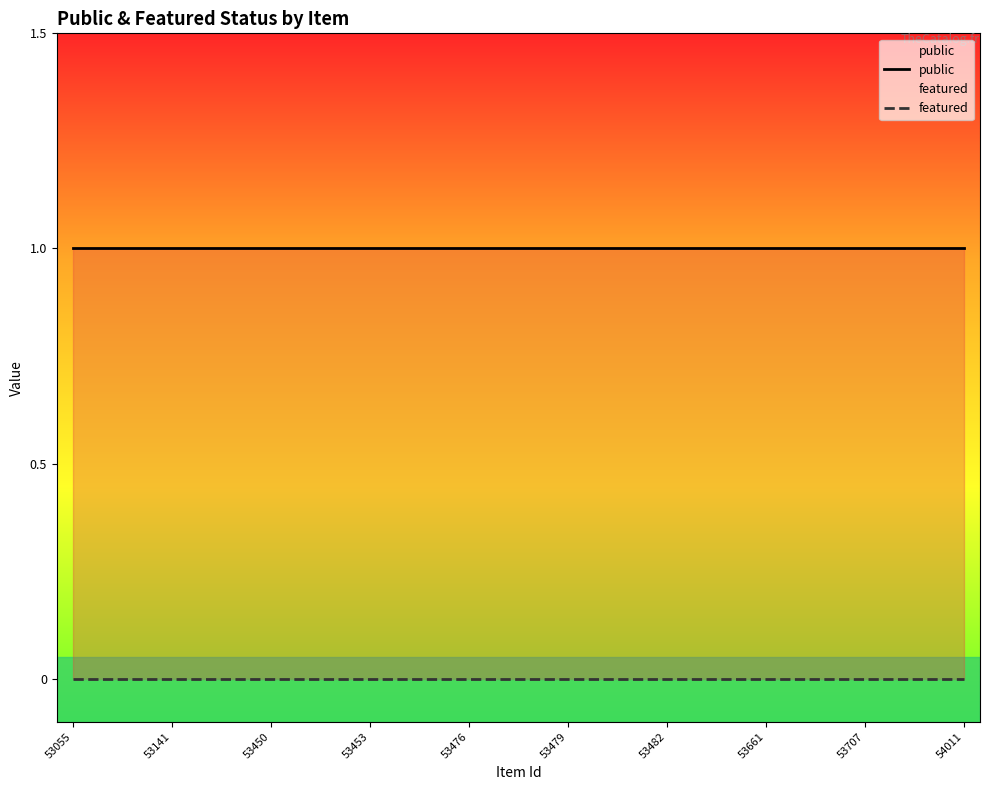

True or false: featured and public cross at least once.

False